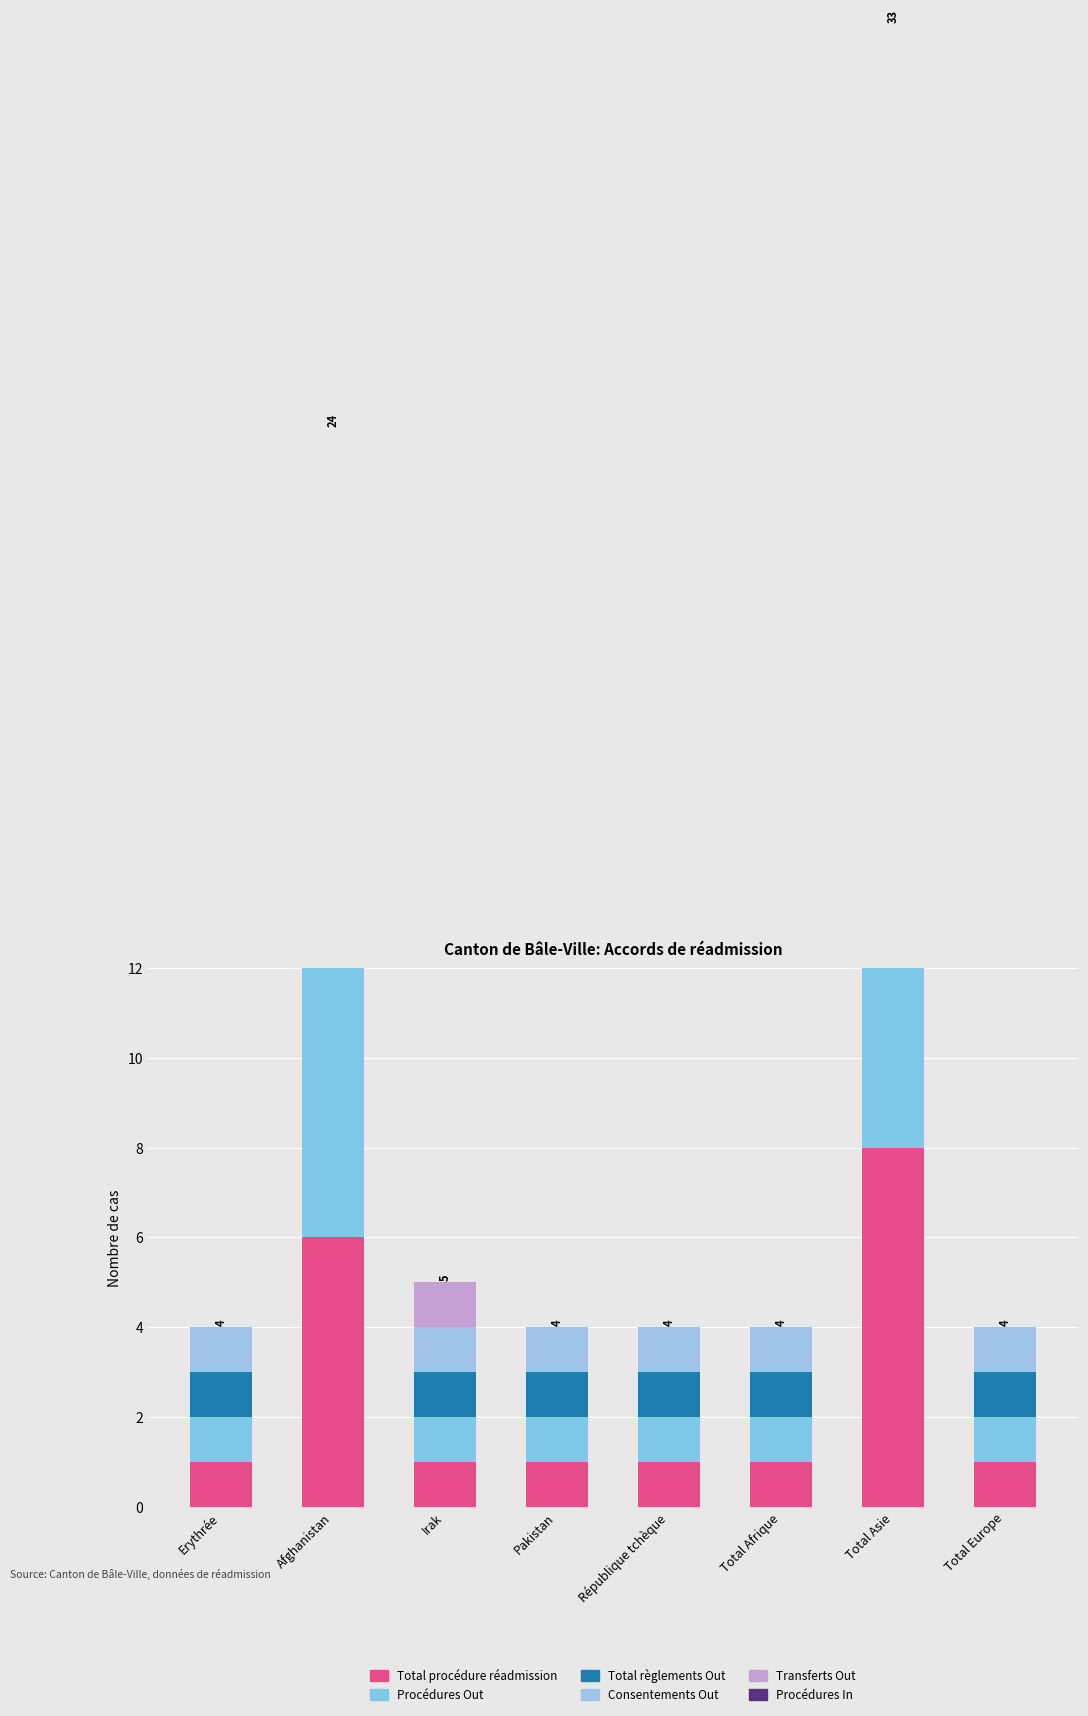

True or false: Procédures Out has a value of 1 at Total Afrique.

True